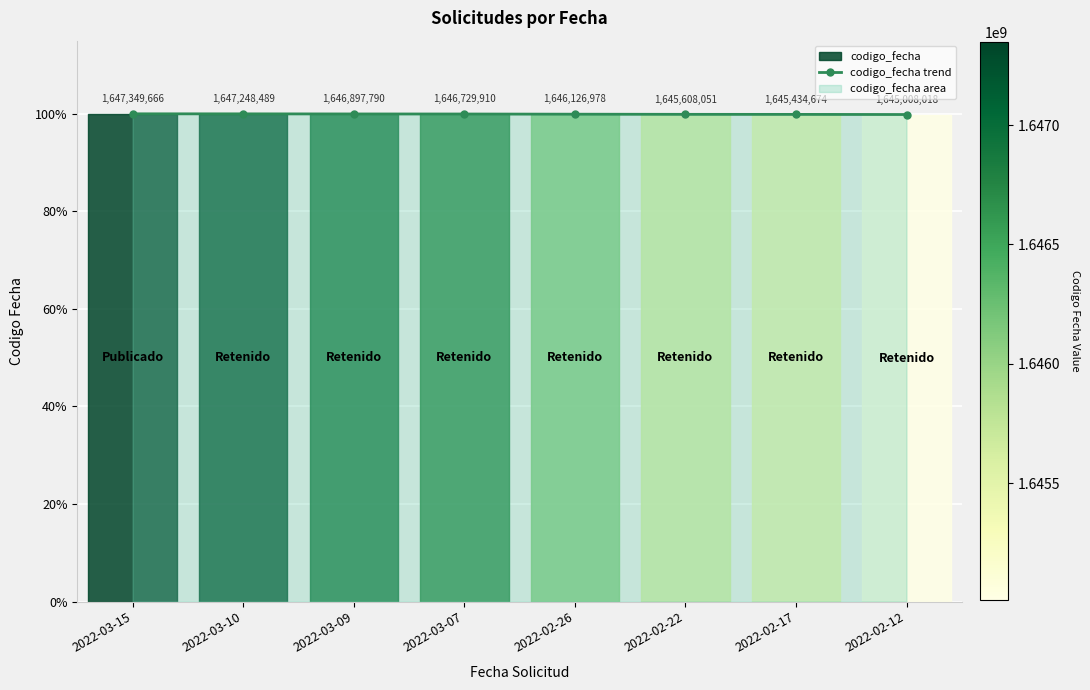

Reading left to right, extract all data points from this chart.

1.0	1.0	1.0	1.0	1.0	1.0	1.0	1.0